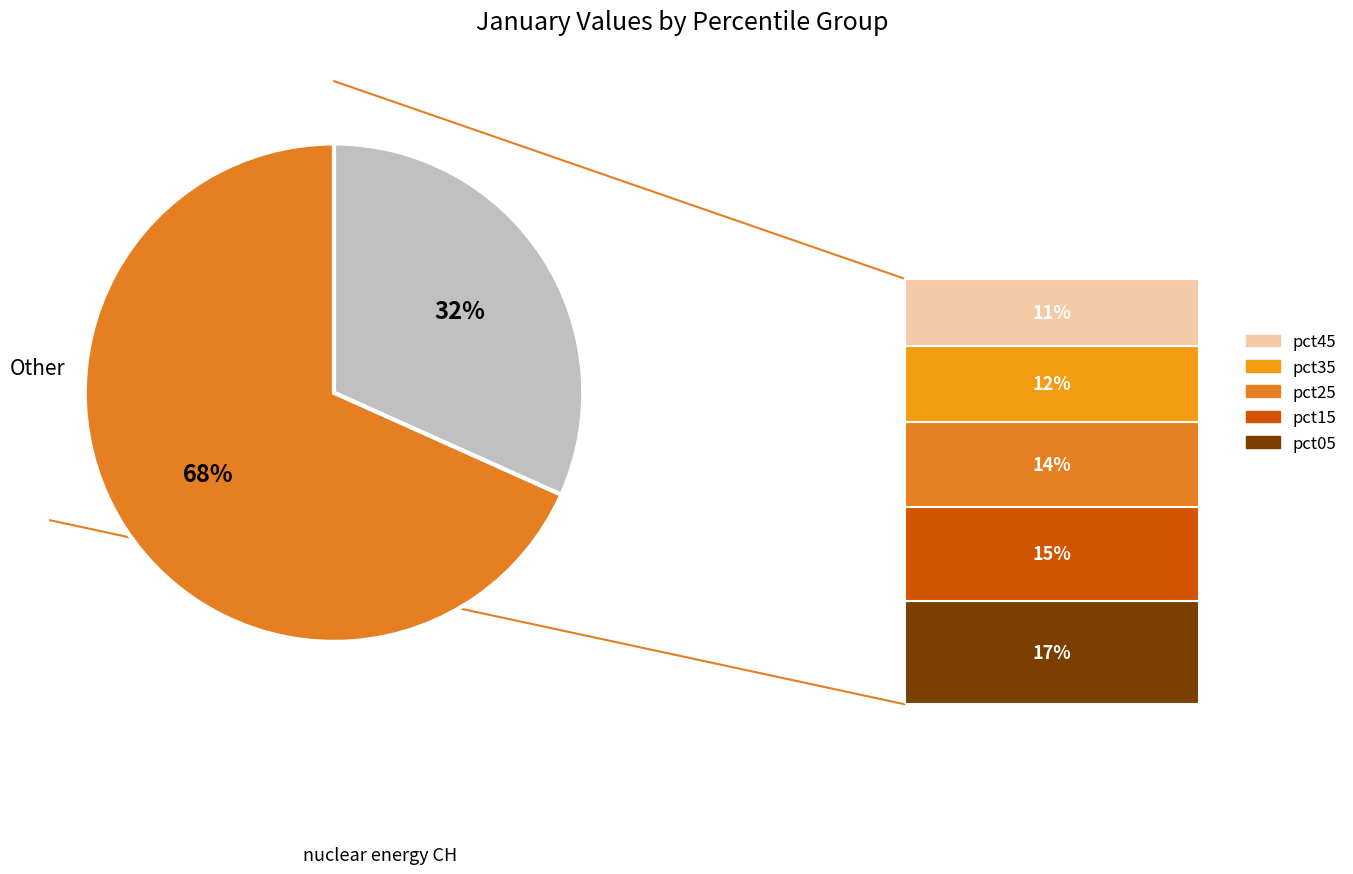

Is there any slice that represents more than half of the pie?

Yes